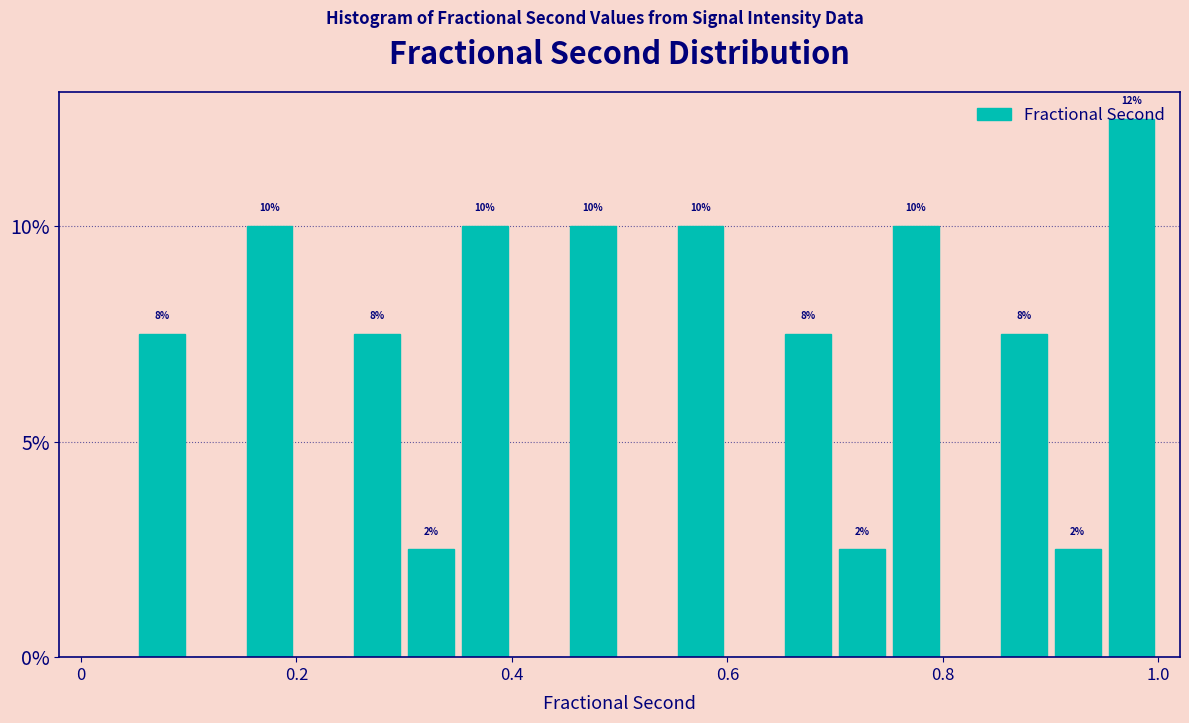

Around what value on the x-axis is the tallest bar? Give the approximate position of its centre, as read against the axis.

0.98